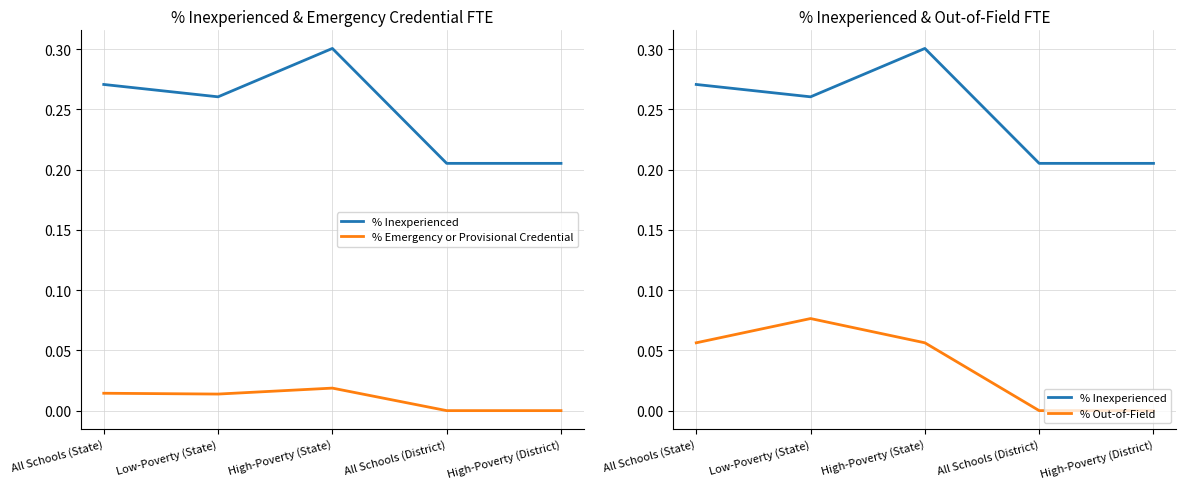

Reading left to right, list all the values displayed in this chart.

% Inexperienced: All Schools (State)=0.3	Low-Poverty (State)=0.3	High-Poverty (State)=0.3	All Schools (District)=0.2	High-Poverty (District)=0.2
% Emergency or Provisional Credential: All Schools (State)=0.0	Low-Poverty (State)=0.0	High-Poverty (State)=0.0	All Schools (District)=0.0	High-Poverty (District)=0.0
% Out-of-Field: All Schools (State)=0.1	Low-Poverty (State)=0.1	High-Poverty (State)=0.1	All Schools (District)=0.0	High-Poverty (District)=0.0